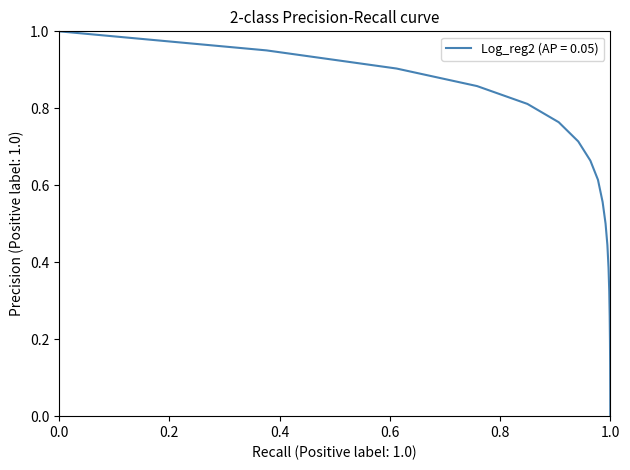

How many lines are shown in the chart?

1